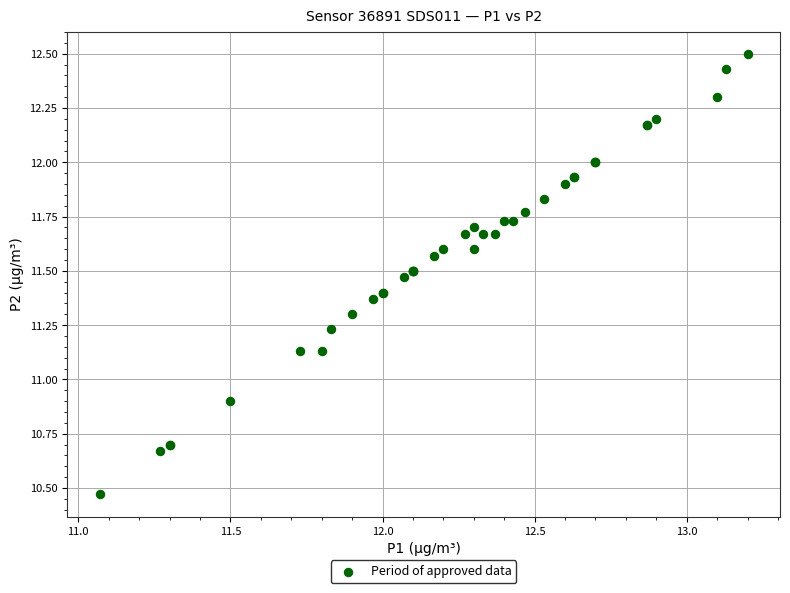

What Y value in the scatter plot is closest to 11?

10.9